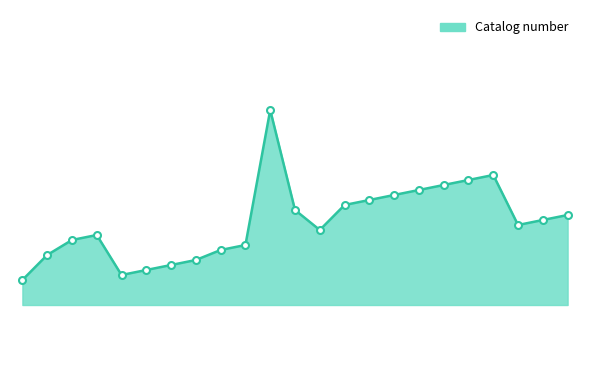

How many points are lower than both their immediate neighbors (excluding endpoints)?

3